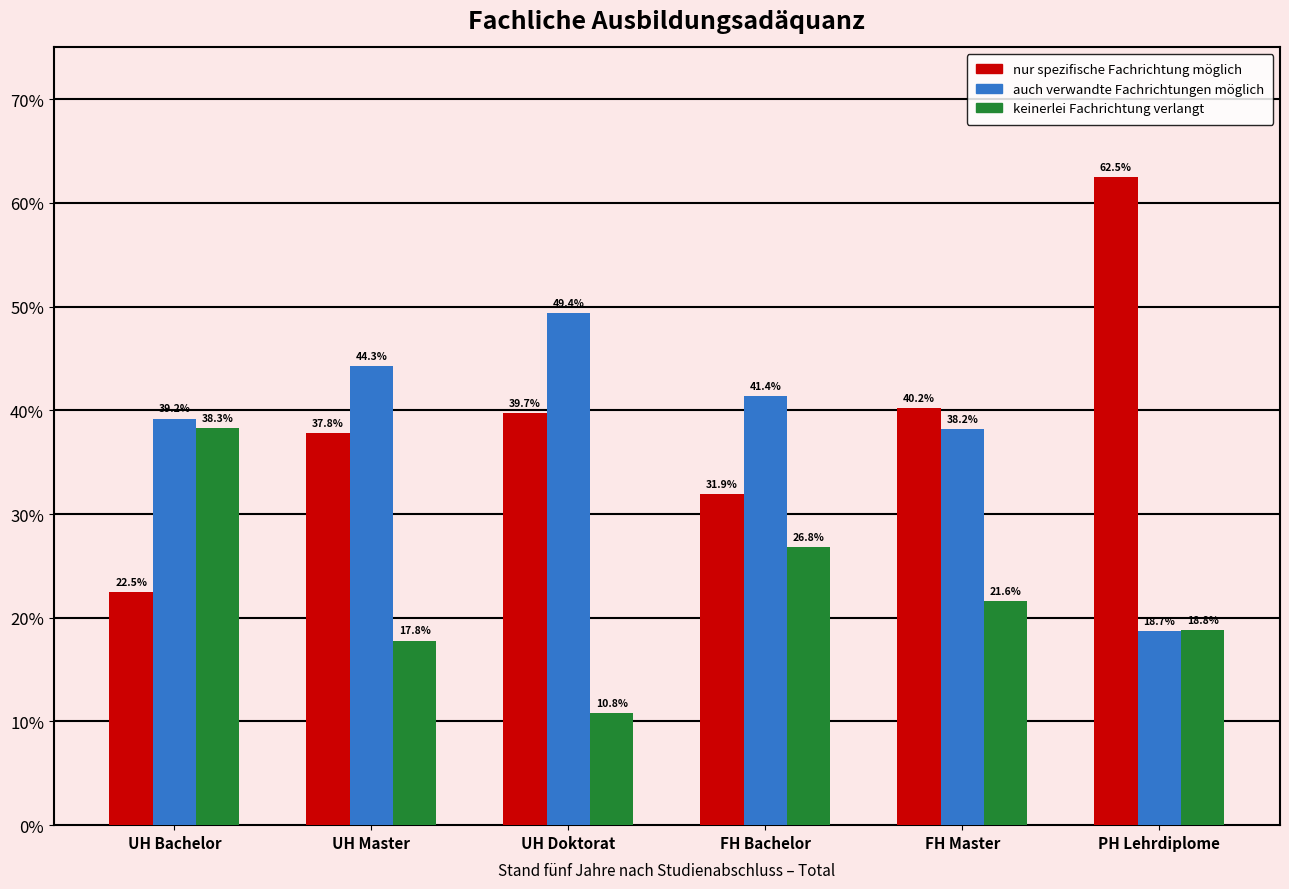

Reading left to right, transcribe all the data shown in this chart.

nur spezifische Fachrichtung möglich: UH Bachelor=22.5	UH Master=37.8	UH Doktorat=39.7	FH Bachelor=31.9	FH Master=40.2	PH Lehrdiplome=62.5
auch verwandte Fachrichtungen möglich: UH Bachelor=39.2	UH Master=44.3	UH Doktorat=49.4	FH Bachelor=41.4	FH Master=38.2	PH Lehrdiplome=18.7
keinerlei Fachrichtung verlangt: UH Bachelor=38.3	UH Master=17.8	UH Doktorat=10.8	FH Bachelor=26.8	FH Master=21.6	PH Lehrdiplome=18.8